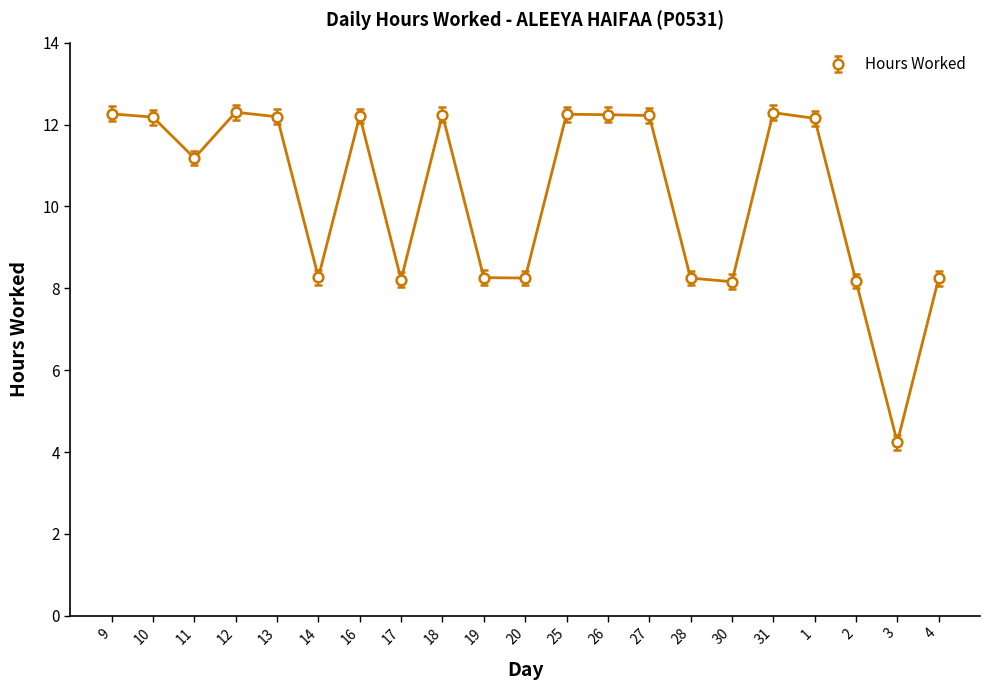

Approximately how many times larger is the value at 16 compared to 28?

1.5